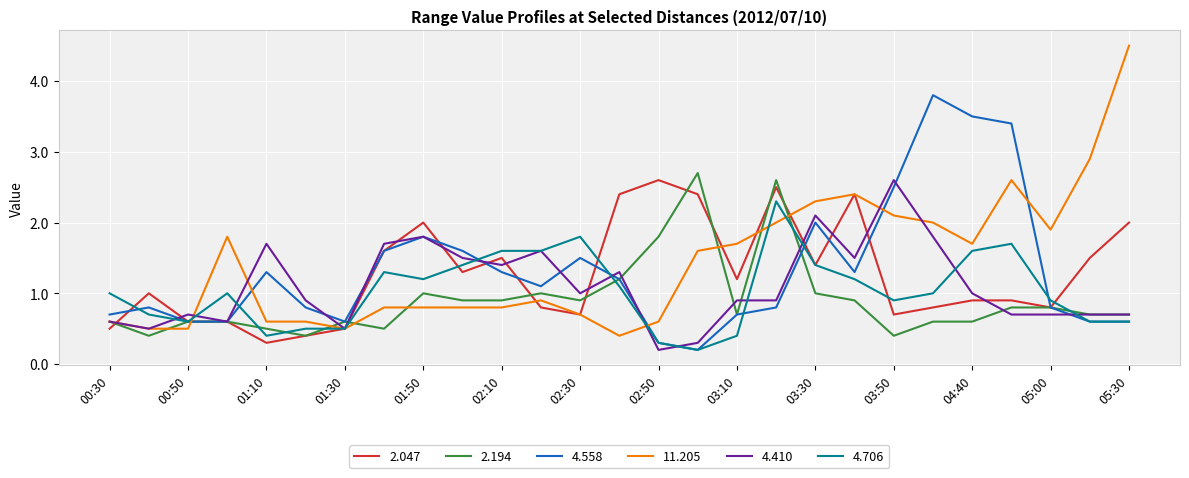

What is the lowest value of the 2.194 series?

0.4